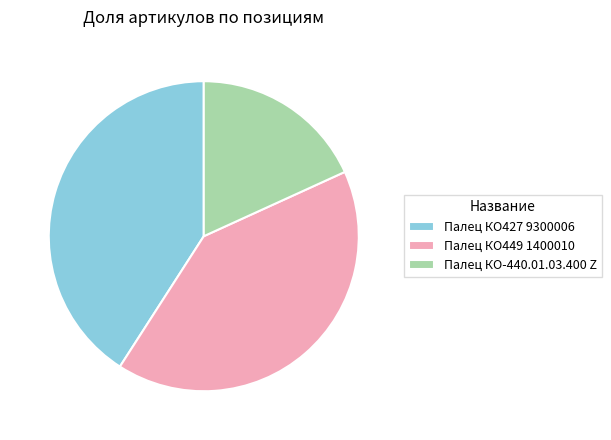

Count the number of slices in the pie.

3